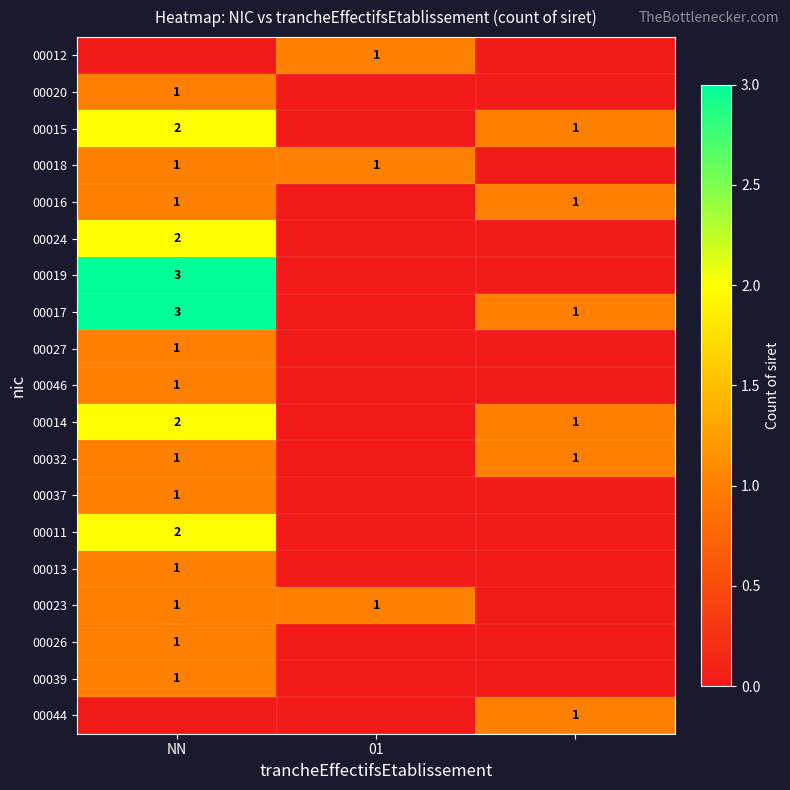

The value of 00037 at NN is 1. True or false?

True